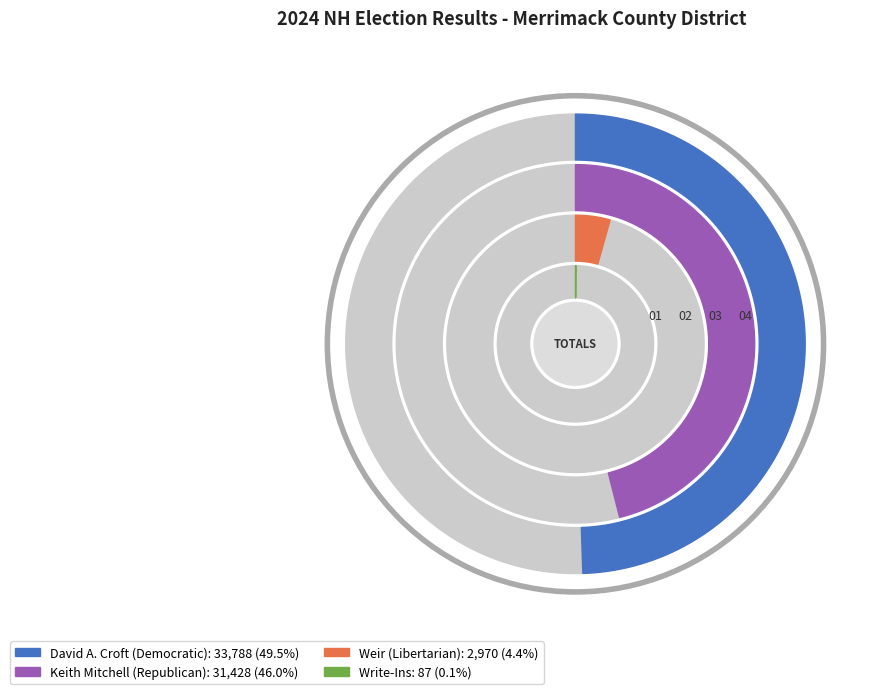

Approximately how many times larger is the value at Keith Mitchell (Republican) compared to David A. Croft (Democratic)?

0.9